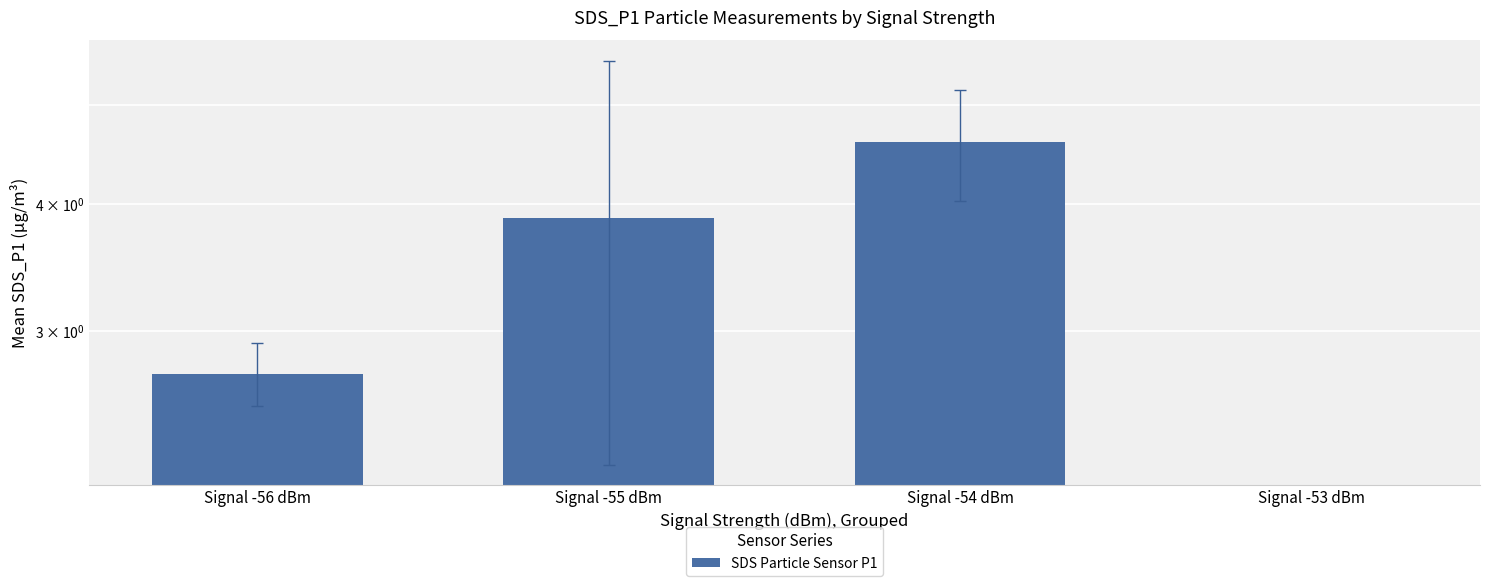

Rank the categories by value from highest to lowest.

Signal -54 dBm, Signal -55 dBm, Signal -56 dBm, Signal -53 dBm